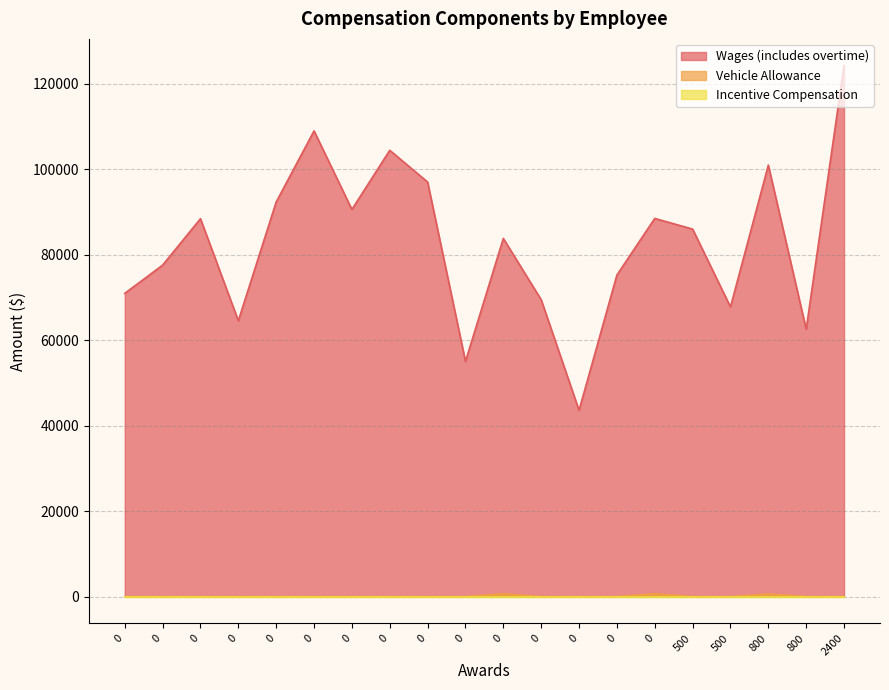

Which series has the largest range (max minus min)?

Wages (includes overtime)